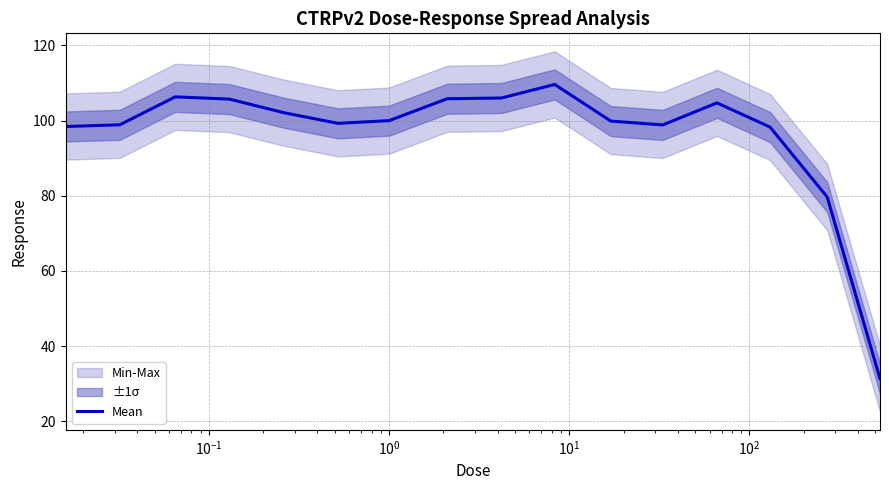

What is the minimum value for Mean?

31.4